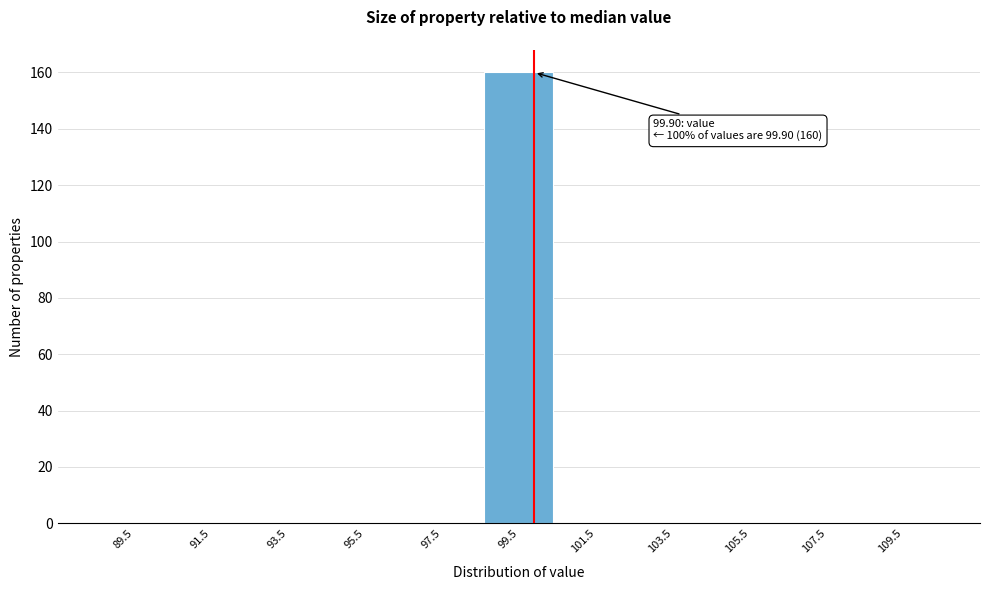

Reading right to left, transcribe all the data shown in this chart.

109.5=0	107.5=0	105.5=0	103.5=0	101.5=0	99.5=160	97.5=0	95.5=0	93.5=0	91.5=0	89.5=0